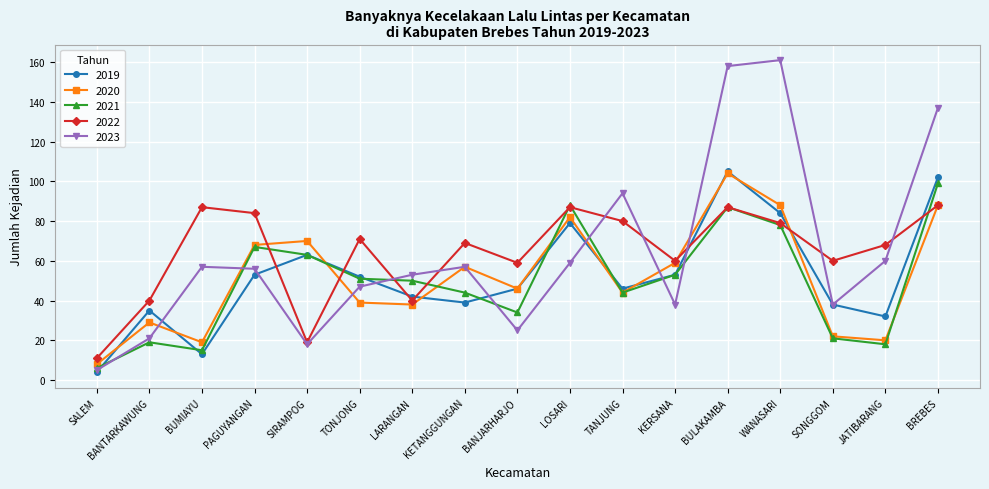

What is the sum of all 2021 values?

837